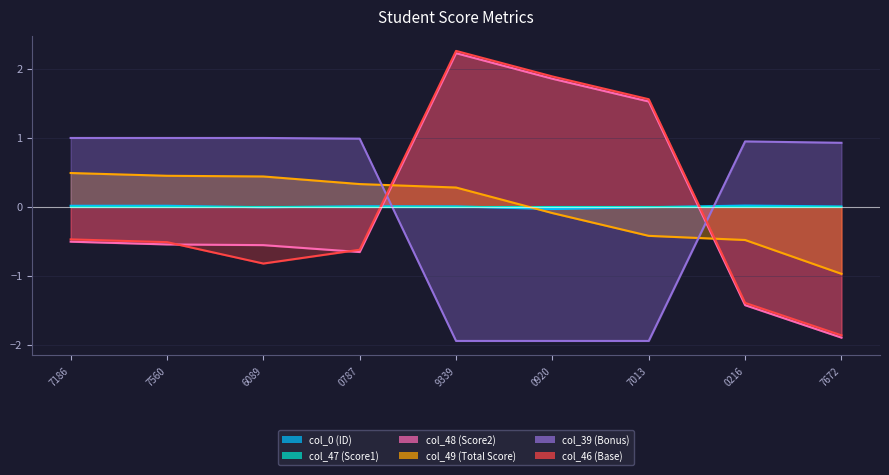

Where do col_46 (Base) and col_49 (Total Score) first cross each other?

0787 and 9339